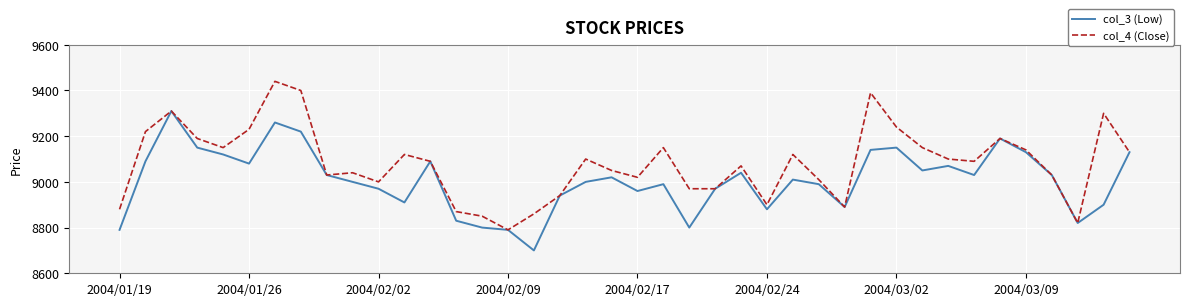

What is the highest value of the col_4 (Close) series?

9440